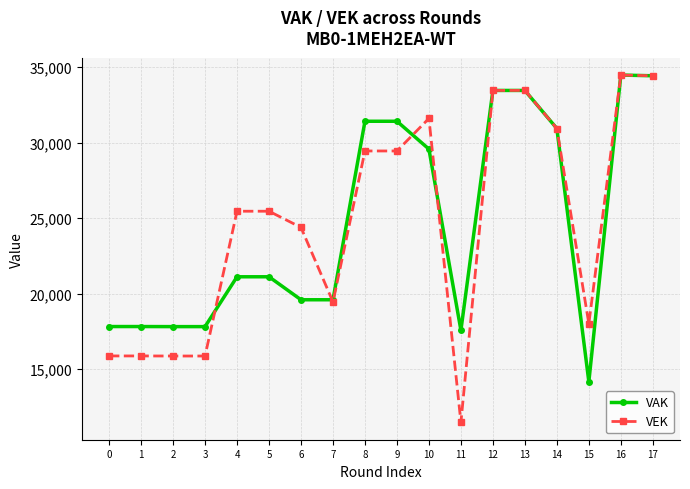

At how many categories does at least one series exceed 14431?

18